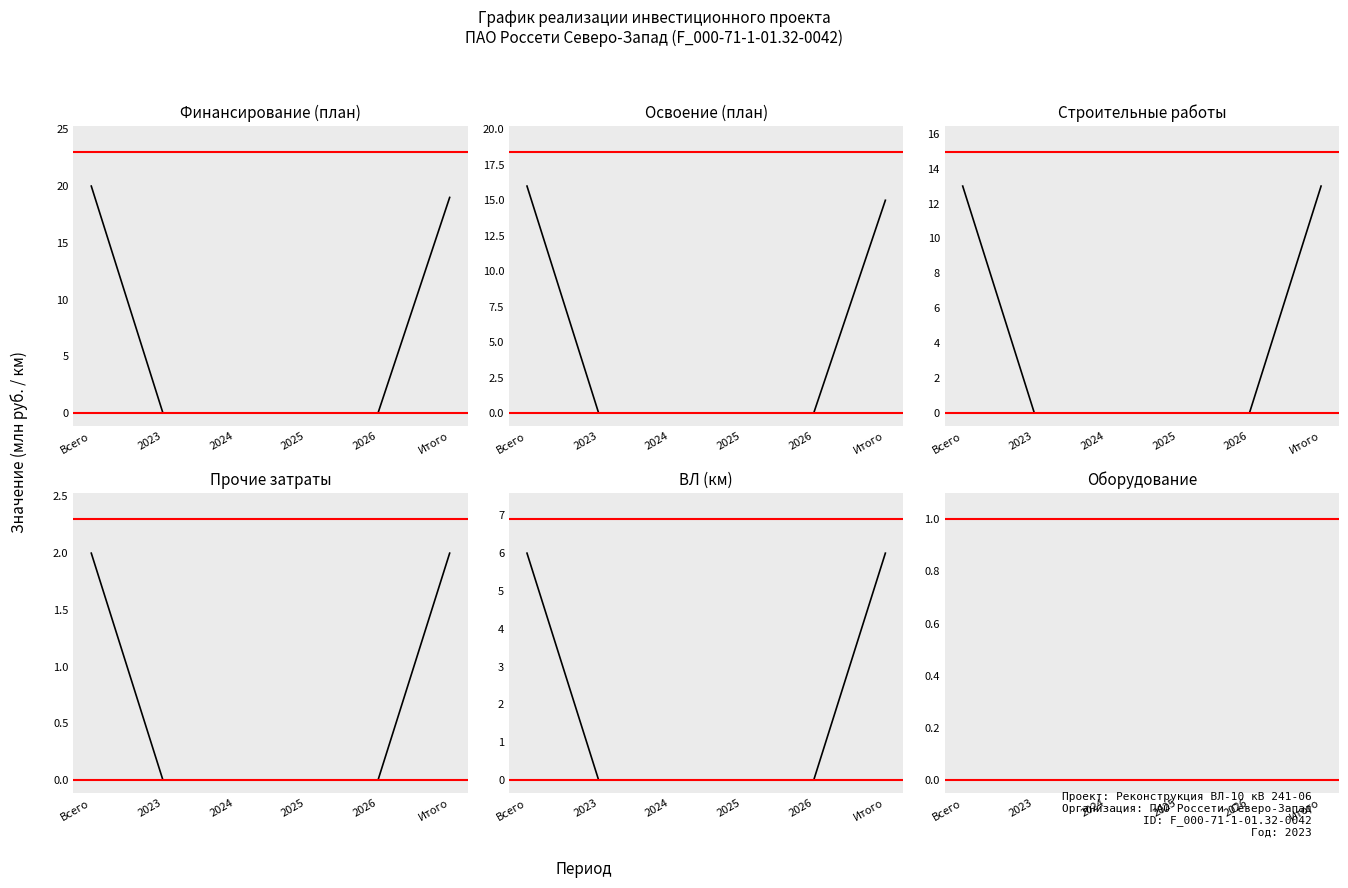

Is it true that Строительные работы equals 0 at 2026?

True